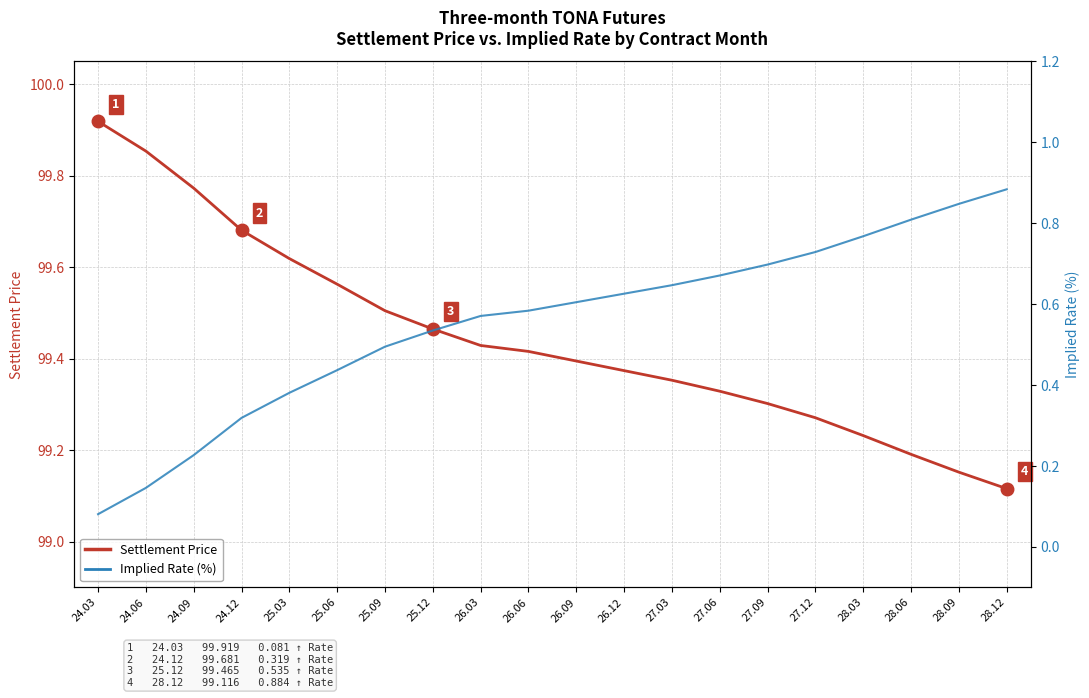

Rank the series by their maximum value, from highest to lowest.

Settlement Price, Implied Rate (%)